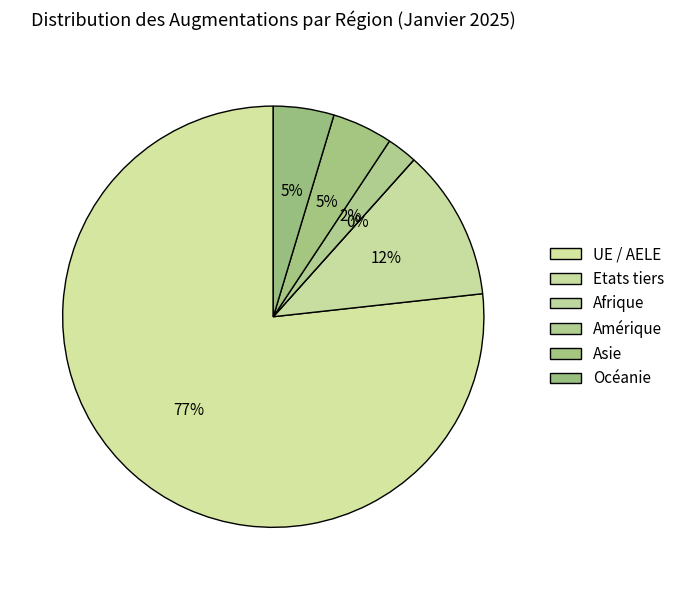

Count the number of slices in the pie.

6